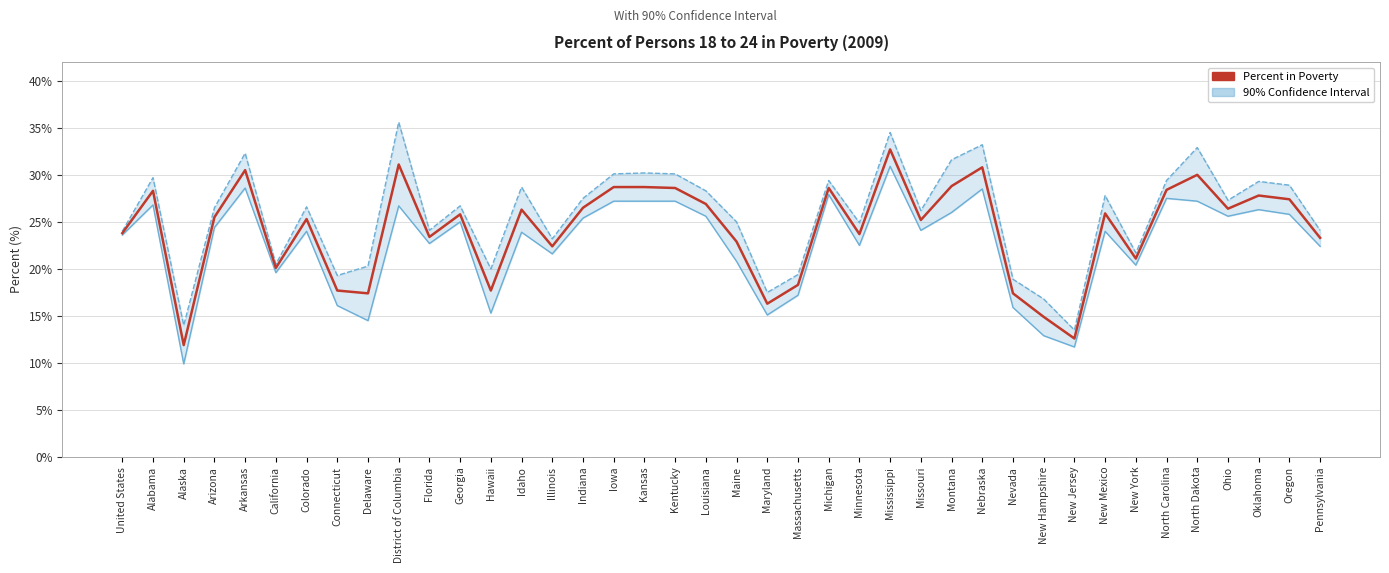

What is the difference between the maximum and minimum values in the Percent in Poverty series?

20.8